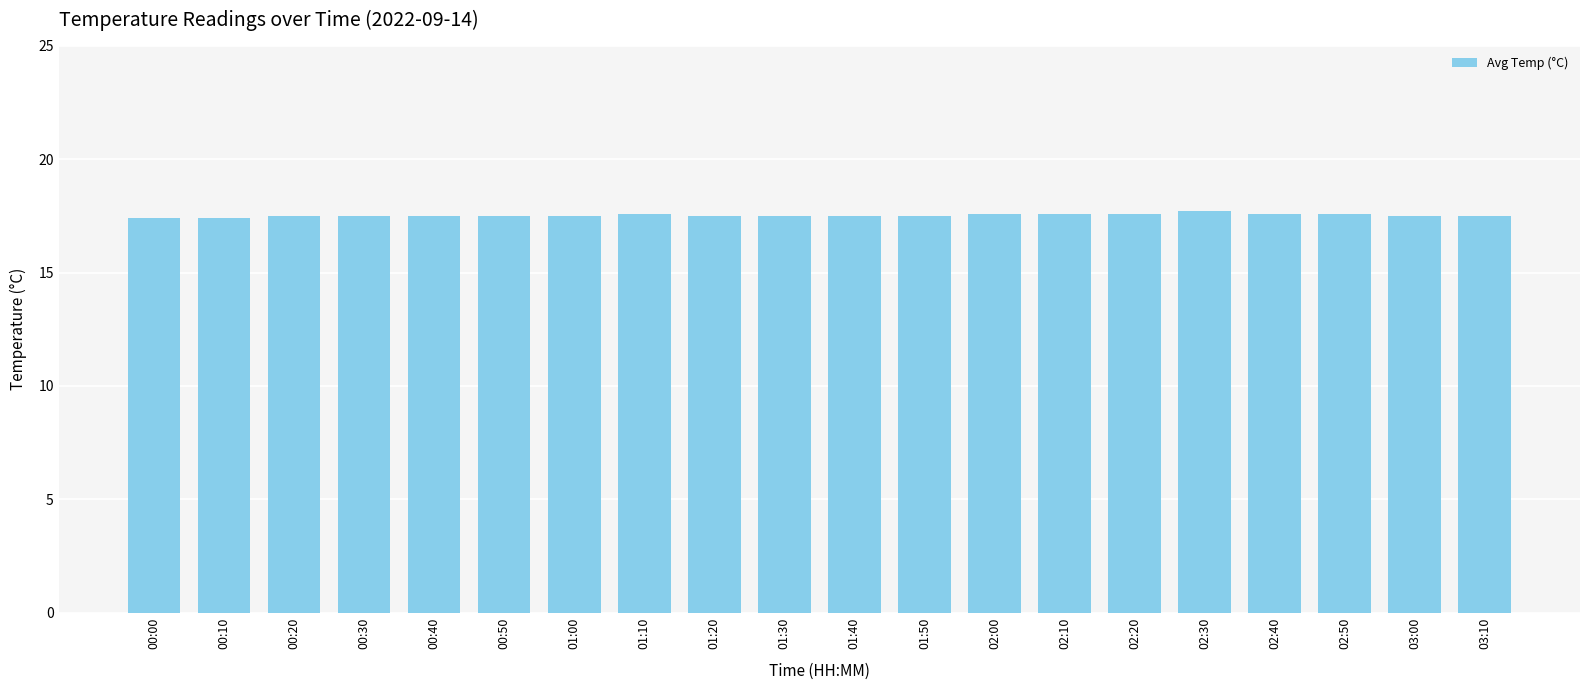

Count the values in the range 17 to 18.

20